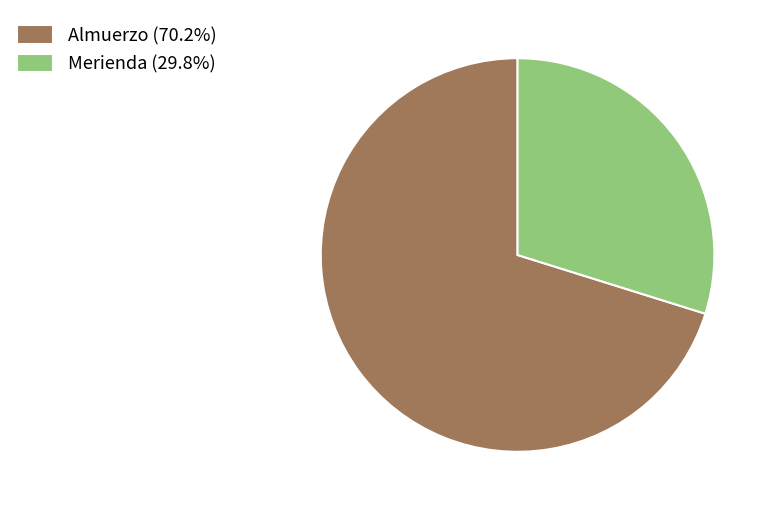

What is the ratio of the value at Almuerzo (70.2%) to the value at Merienda (29.8%)?

2.4